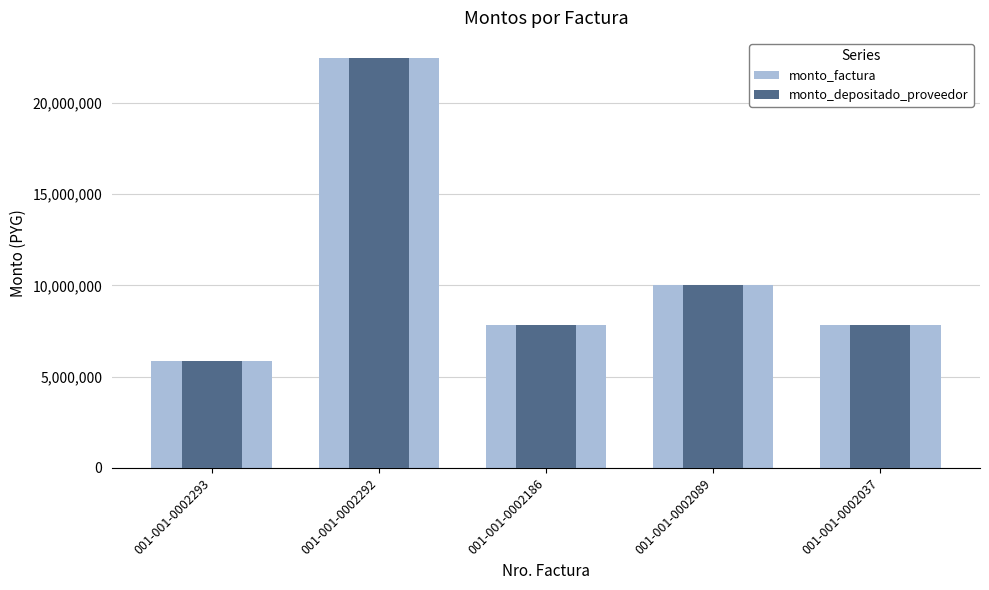

At which label is monto_depositado_proveedor closest to 14152350?

001-001-0002089